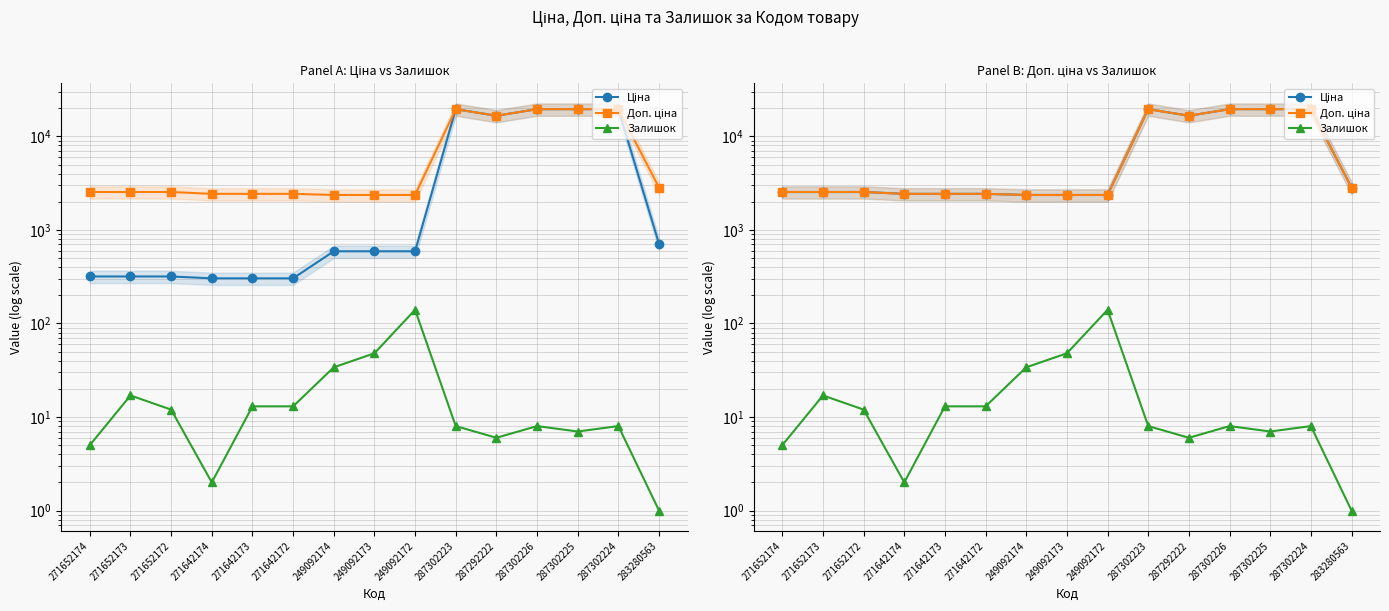

Is it true that Доп. ціна equals 2430.0 at 271642174?

True